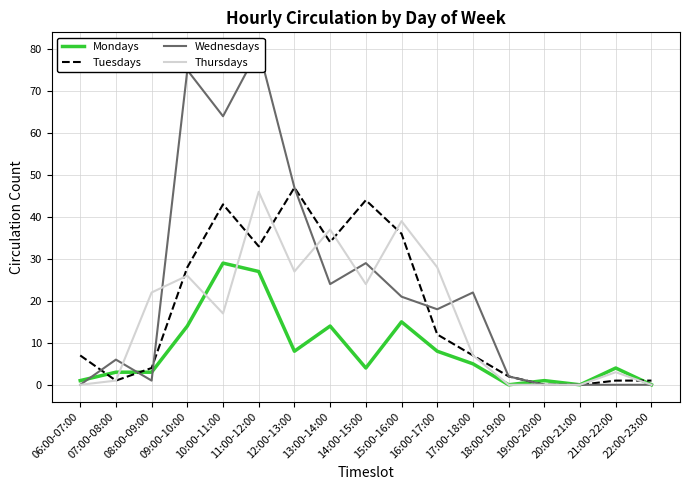

Reading left to right, what are all the values shown in this chart?

Mondays: 06:00-07:00=1	07:00-08:00=3	08:00-09:00=3	09:00-10:00=14	10:00-11:00=29	11:00-12:00=27	12:00-13:00=8	13:00-14:00=14	14:00-15:00=4	15:00-16:00=15	16:00-17:00=8	17:00-18:00=5	18:00-19:00=0	19:00-20:00=1	20:00-21:00=0	21:00-22:00=4	22:00-23:00=0
Tuesdays: 06:00-07:00=7	07:00-08:00=1	08:00-09:00=4	09:00-10:00=28	10:00-11:00=43	11:00-12:00=33	12:00-13:00=47	13:00-14:00=34	14:00-15:00=44	15:00-16:00=36	16:00-17:00=12	17:00-18:00=7	18:00-19:00=2	19:00-20:00=0	20:00-21:00=0	21:00-22:00=1	22:00-23:00=1
Wednesdays: 06:00-07:00=0	07:00-08:00=6	08:00-09:00=1	09:00-10:00=75	10:00-11:00=64	11:00-12:00=80	12:00-13:00=47	13:00-14:00=24	14:00-15:00=29	15:00-16:00=21	16:00-17:00=18	17:00-18:00=22	18:00-19:00=2	19:00-20:00=0	20:00-21:00=0	21:00-22:00=0	22:00-23:00=0
Thursdays: 06:00-07:00=0	07:00-08:00=1	08:00-09:00=22	09:00-10:00=26	10:00-11:00=17	11:00-12:00=46	12:00-13:00=27	13:00-14:00=37	14:00-15:00=24	15:00-16:00=39	16:00-17:00=28	17:00-18:00=7	18:00-19:00=0	19:00-20:00=0	20:00-21:00=0	21:00-22:00=3	22:00-23:00=0